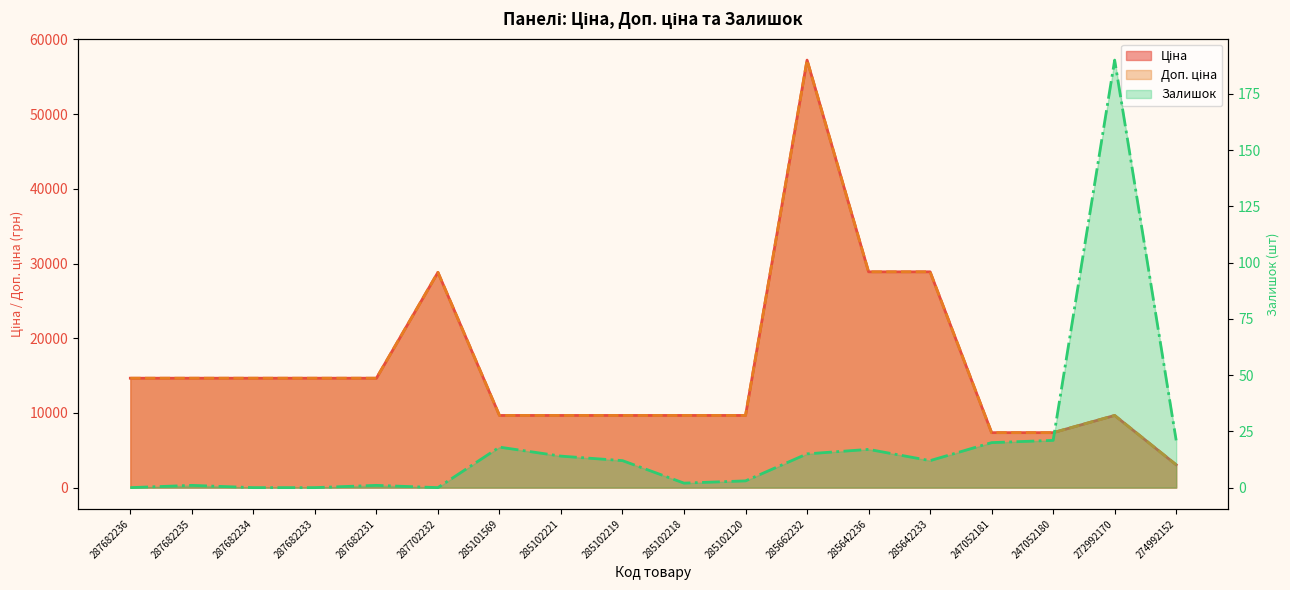

Between 287682234 and 285102218, which series saw the biggest shift?

Ціна